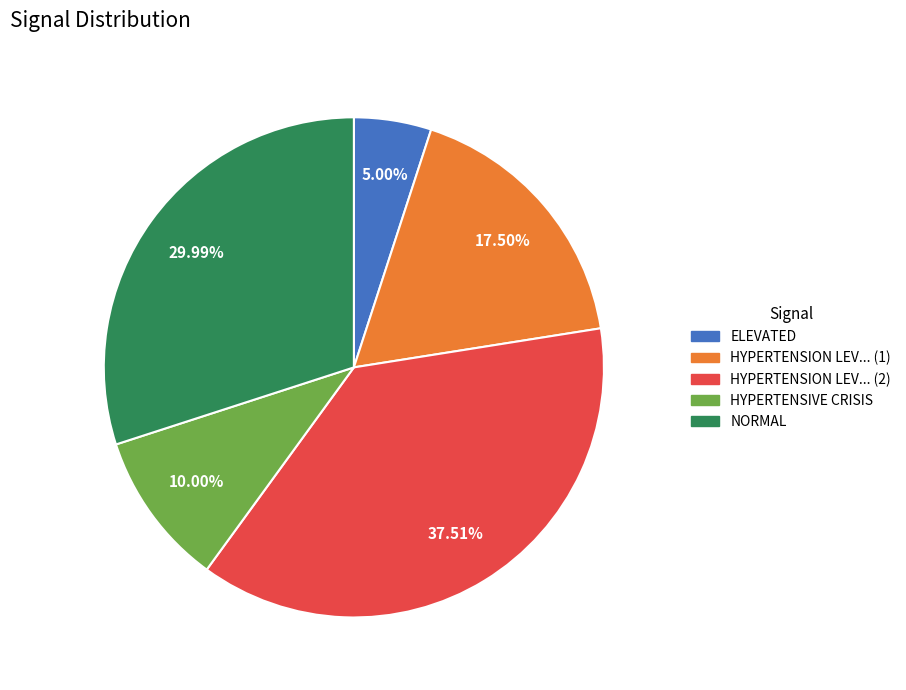

How many slices are in this pie chart?

5